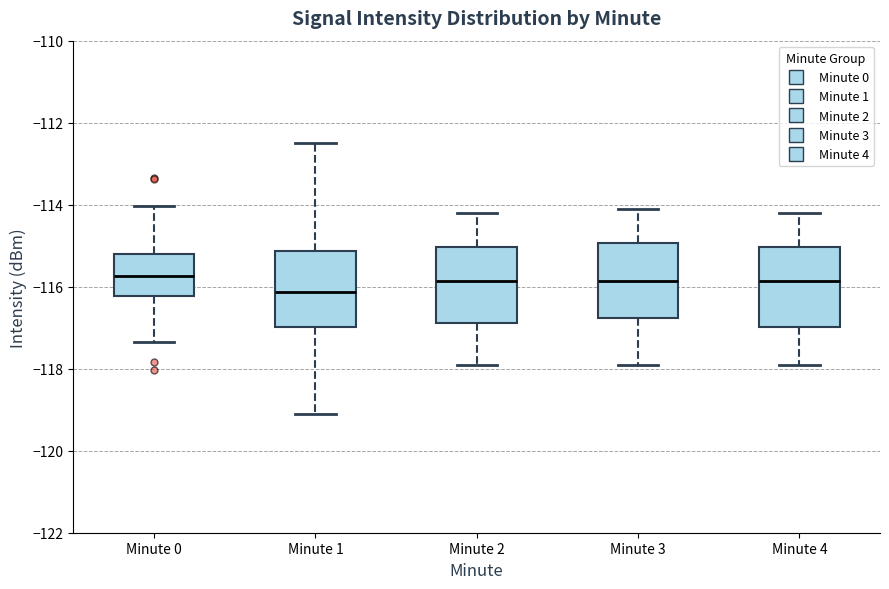

Reading left to right, read every box against the y-axis: the position of its median line, the range the box covers, and the ends of its whiskers. The values are not printed on the chart, so give them approximately, as read against the axis.

Minute 0: median -115.8, box -116.2 to -115.2, whiskers -117.4 to -114.0
Minute 1: median -116.2, box -117.0 to -115.2, whiskers -119.0 to -112.4
Minute 2: median -115.8, box -116.8 to -115.0, whiskers -117.8 to -114.2
Minute 3: median -115.8, box -116.8 to -115.0, whiskers -117.8 to -114.0
Minute 4: median -115.8, box -117.0 to -115.0, whiskers -117.8 to -114.2